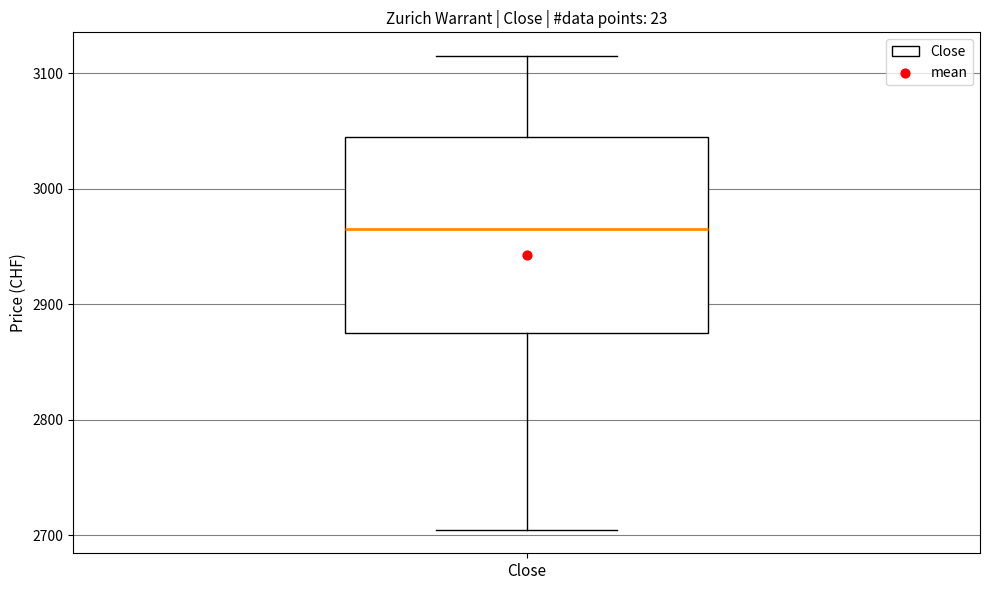

Where does the upper whisker of the box for Close end on the y-axis? The values are not printed on the chart, so give them approximately, as read against the axis.

3120